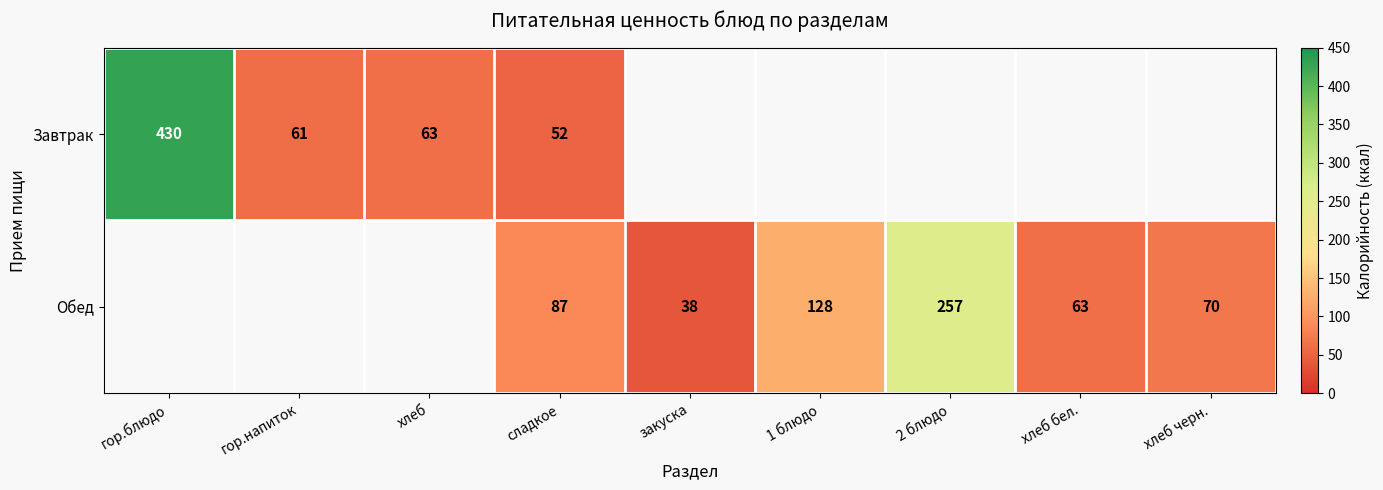

True or false: Обед has a value of 22.2 at сладкое.

False